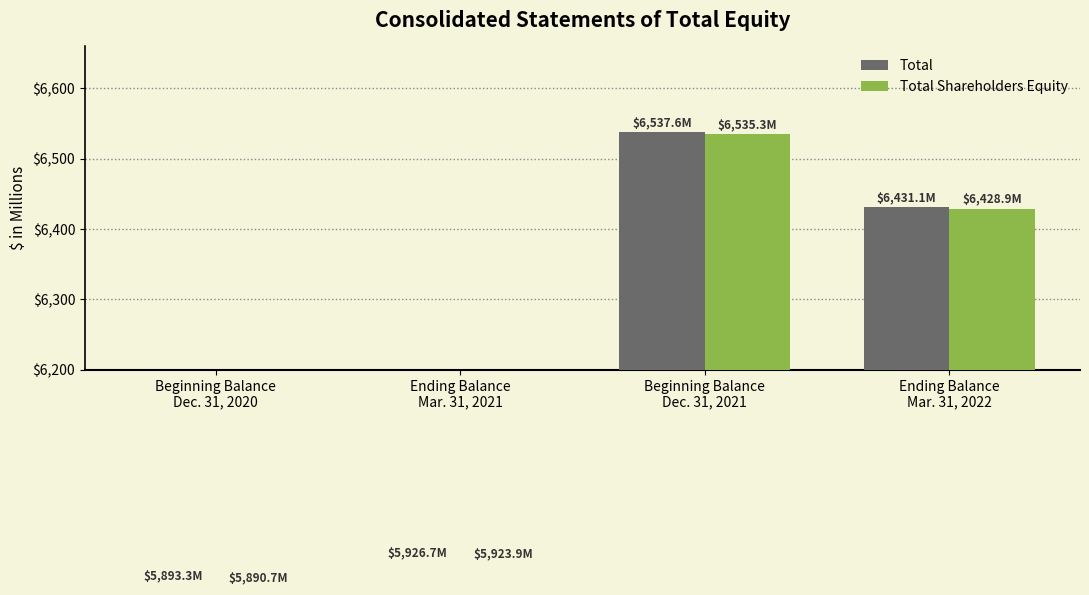

At which label does Total first exceed 6431?

Beginning Balance
Dec. 31, 2021